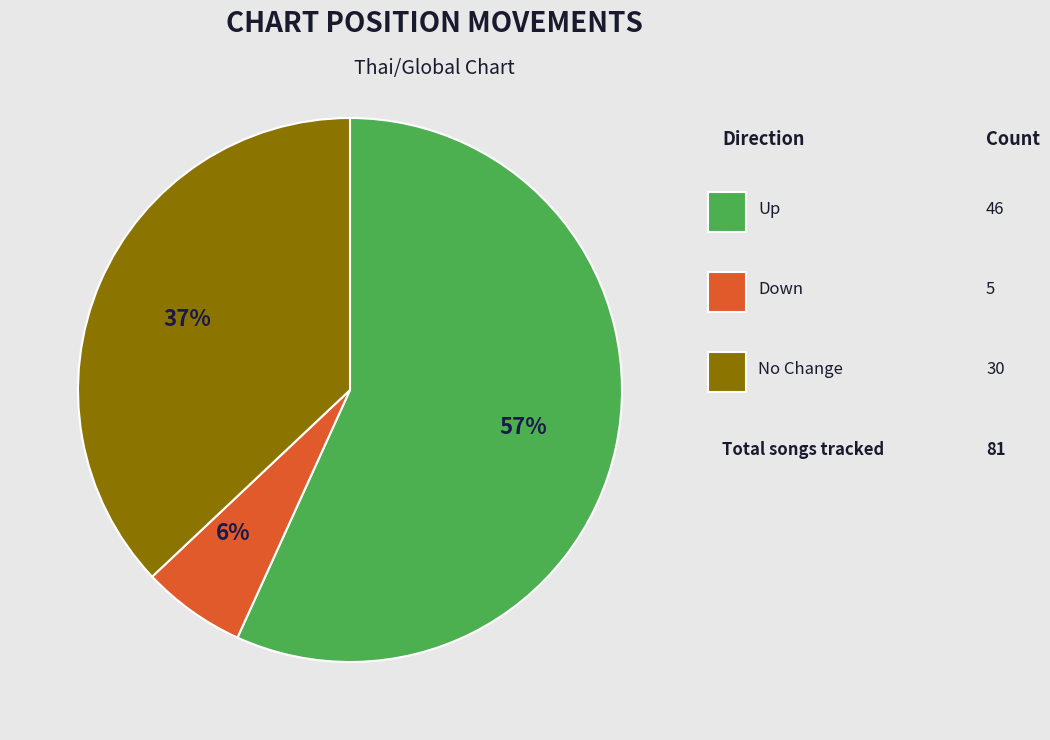

To the nearest percent, what is the average slice percentage?

33%